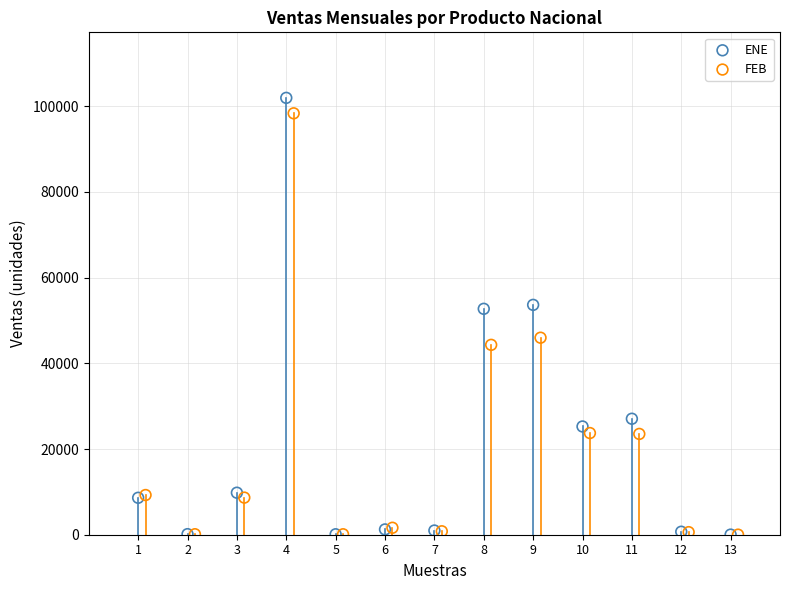

What are all the series names shown in the legend?

ENE, FEB